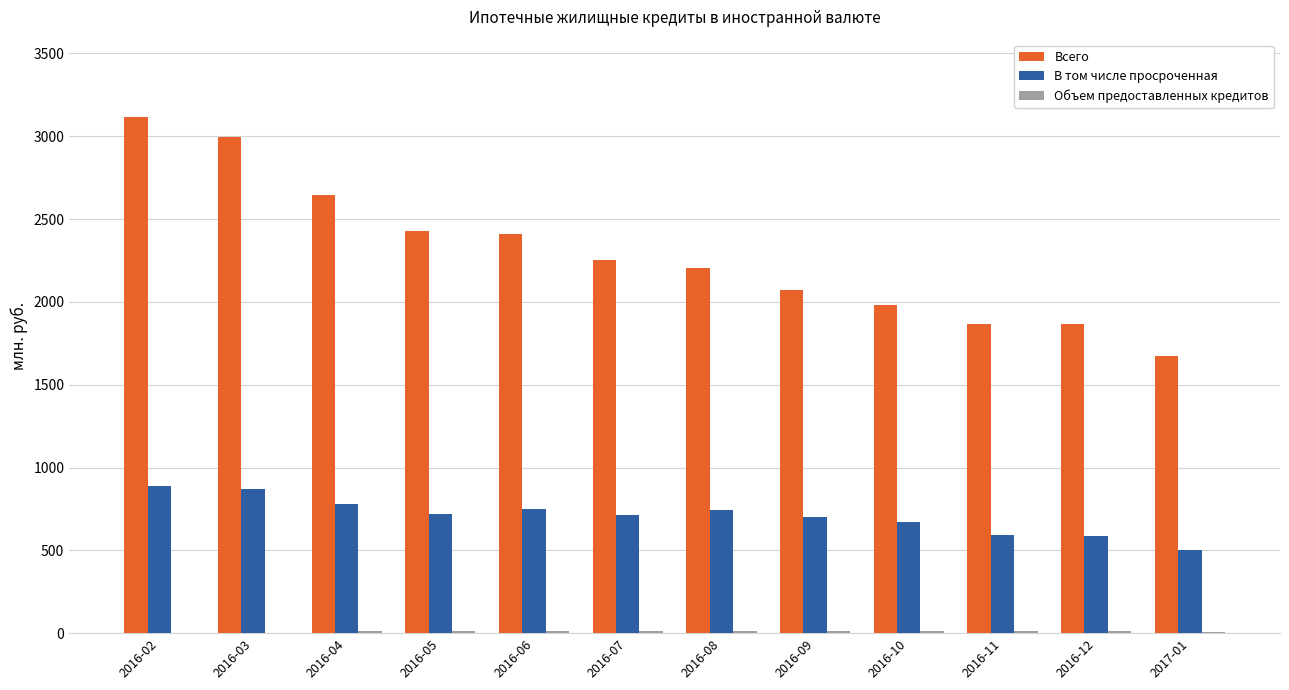

How many groups of bars are there?

12